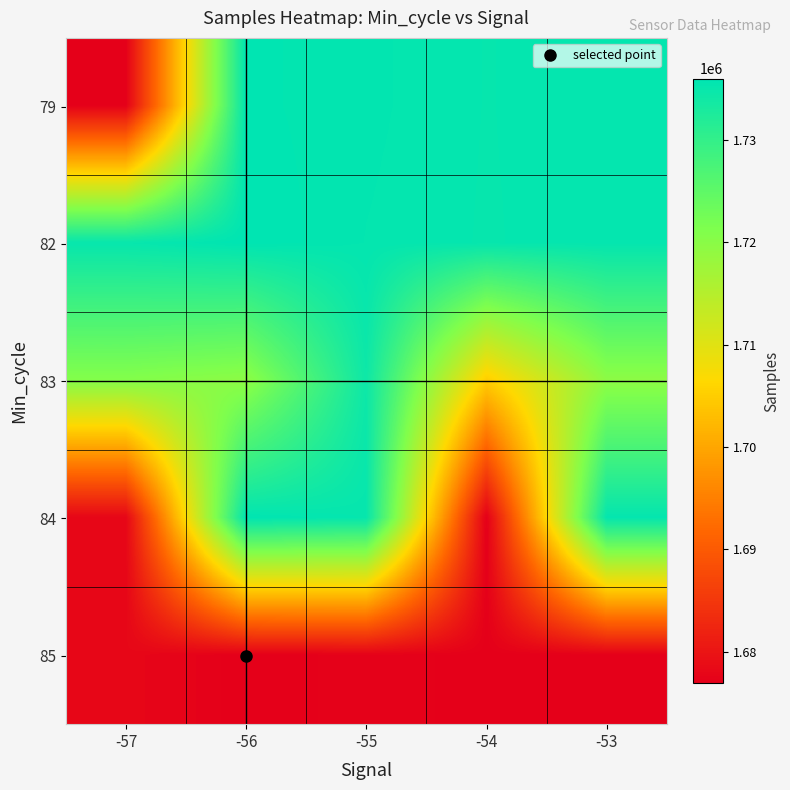

What is the smallest value displayed?

1676880